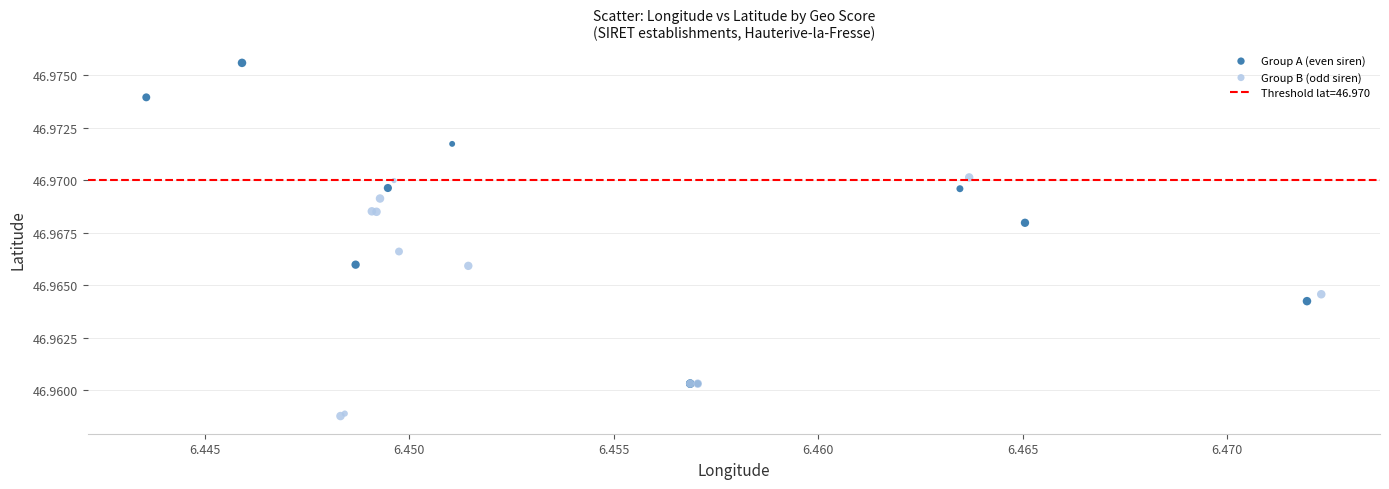

Which series contains the highest Y value?

Group A (even siren)